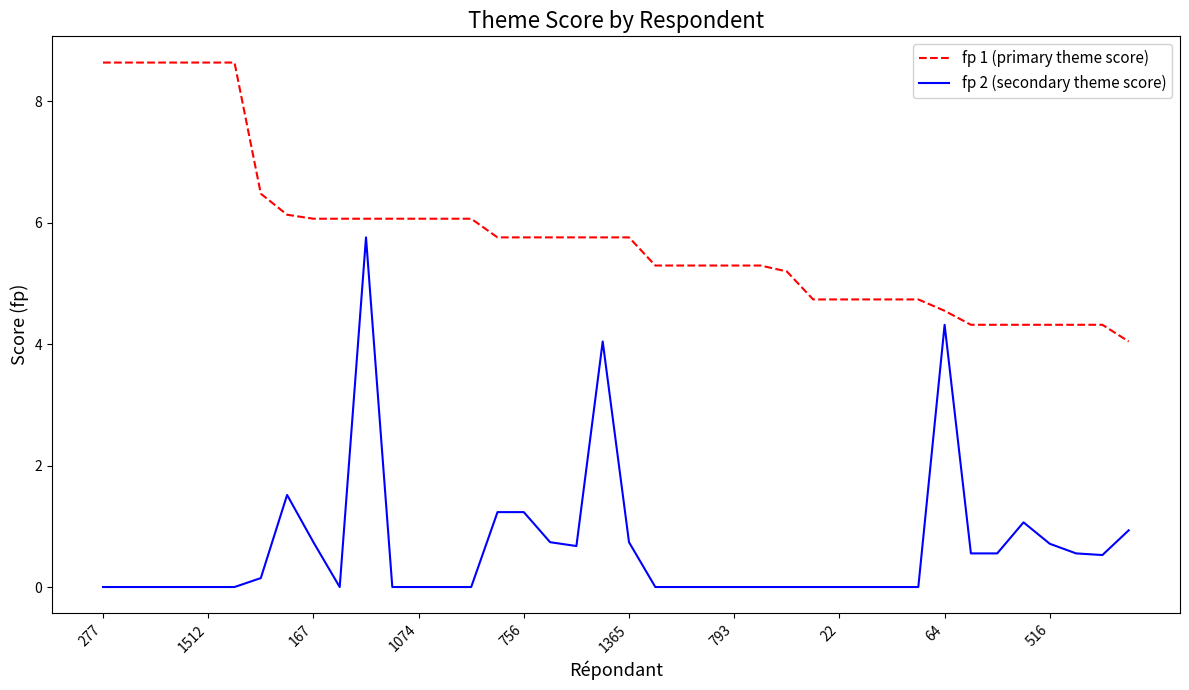

What is the maximum value for fp 2 (secondary theme score)?

5.8